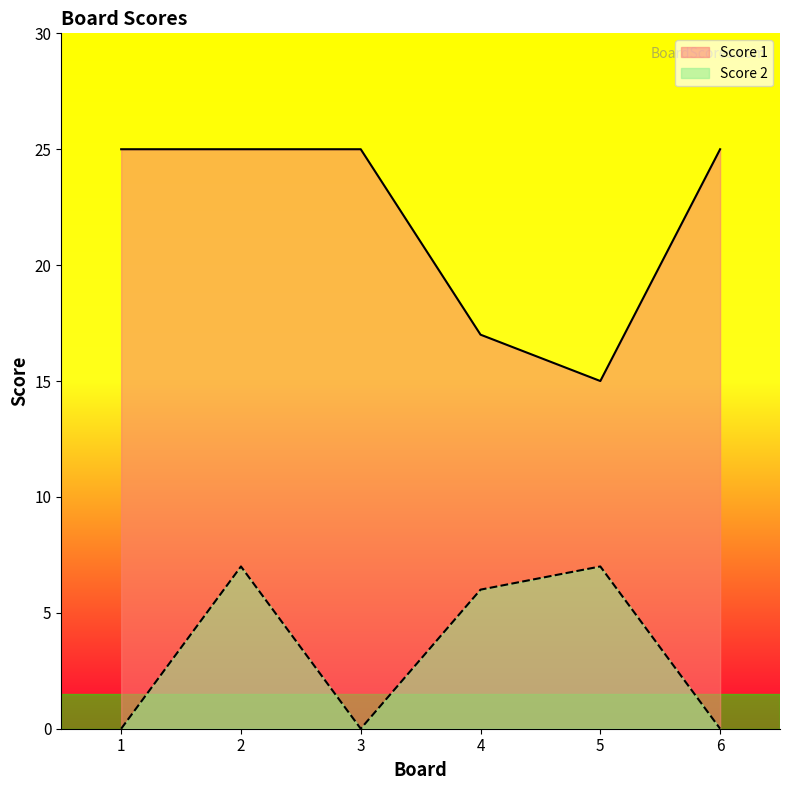

Reading left to right, list all the values displayed in this chart.

Score 1: 25	25	25	17	15	25
Score 2: 0	7	0	6	7	0